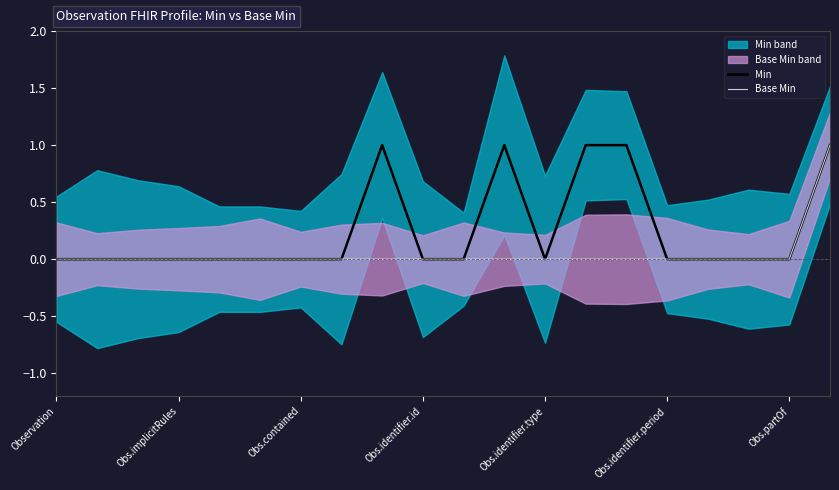

Is it true that Min equals 0 at Obs.contained?

True